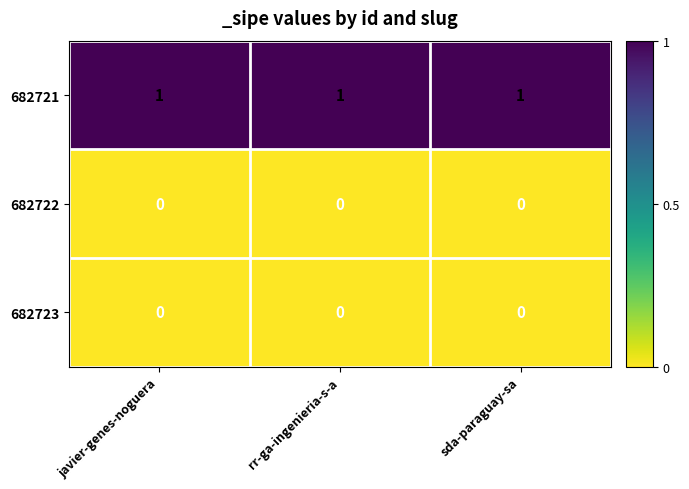

What is the total value across all series at javier-genes-noguera?

1